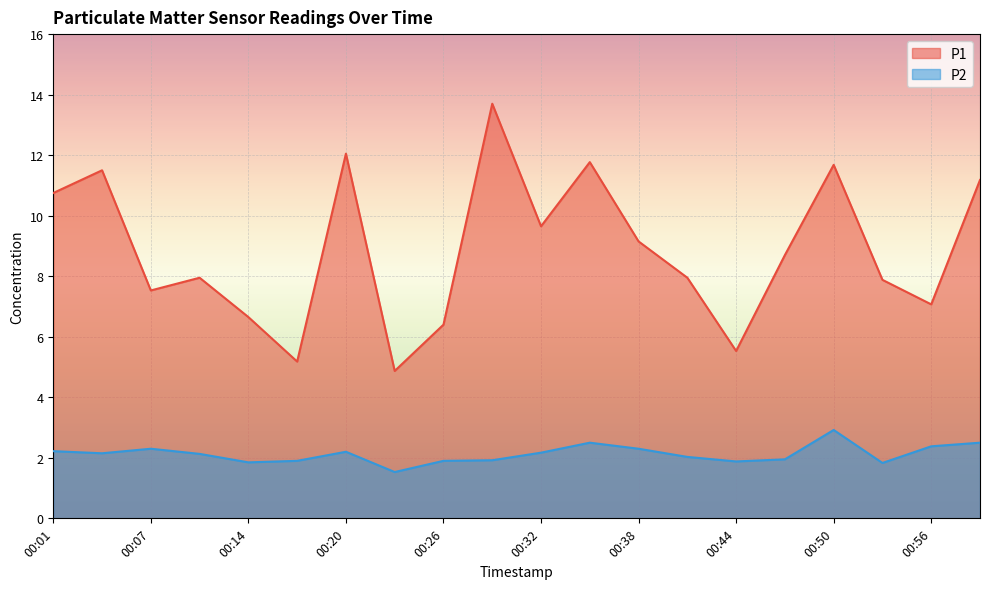

Reading left to right, what are all the values shown in this chart?

P1: 10.8	11.5	7.5	8.0	6.7	5.2	12.1	4.9	6.4	13.7	9.7	11.8	9.2	8.0	5.5	8.7	11.7	7.9	7.1	11.2
P2: 2.2	2.1	2.3	2.1	1.9	1.9	2.2	1.5	1.9	1.9	2.2	2.5	2.3	2.0	1.9	1.9	2.9	1.8	2.4	2.5